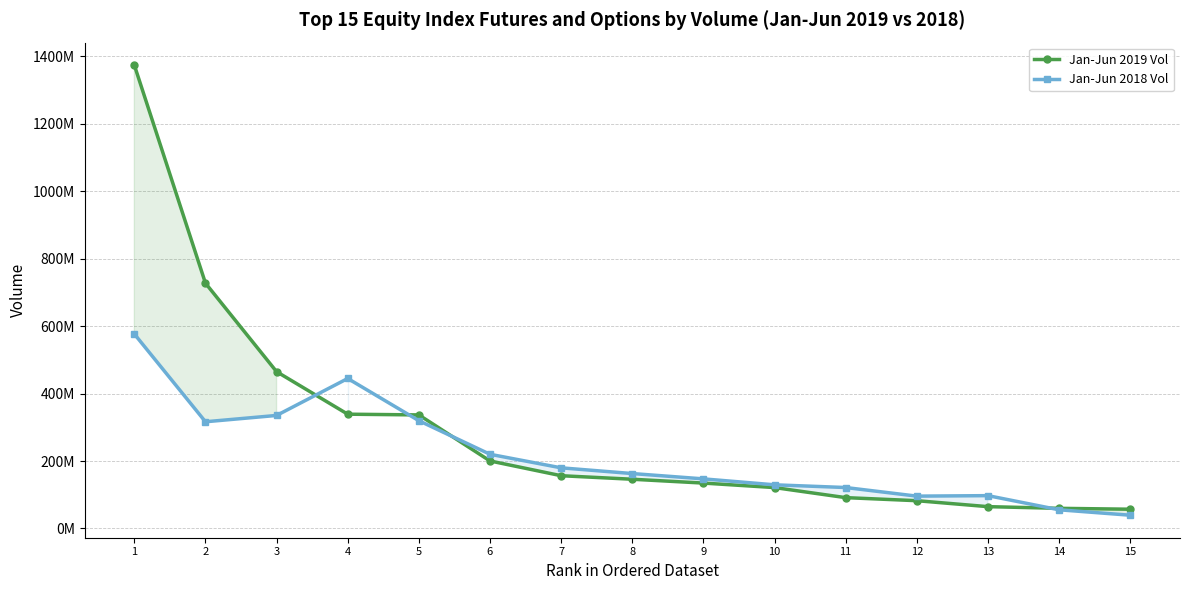

What is the average value of the Jan-Jun 2019 Vol series?

290516903